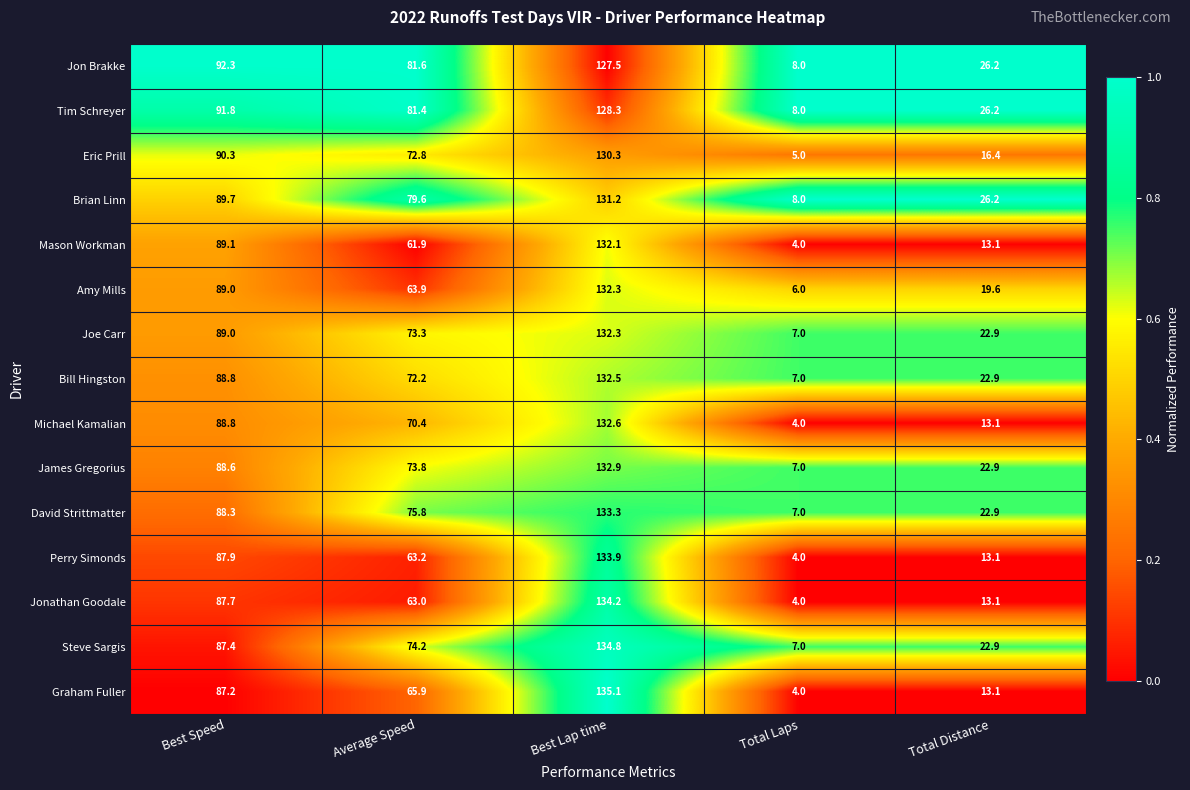

What is the average value of the James Gregorius series?

65.0